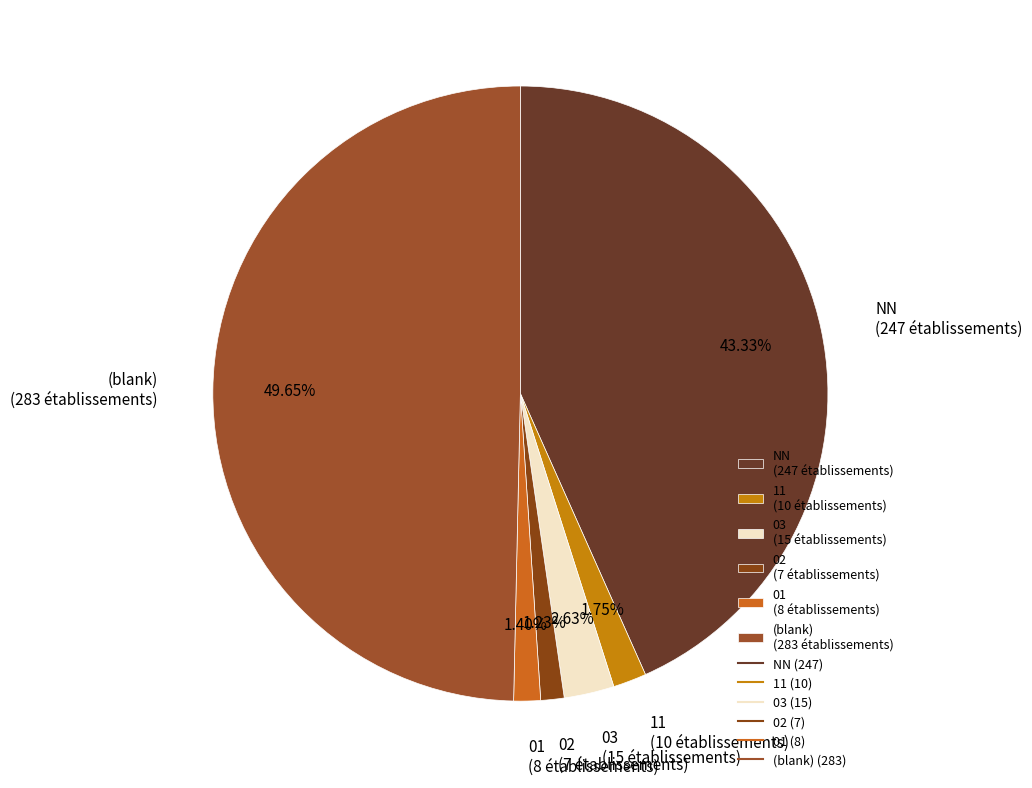

To the nearest percent, what is the difference between the largest and smallest slice percentages?

48%